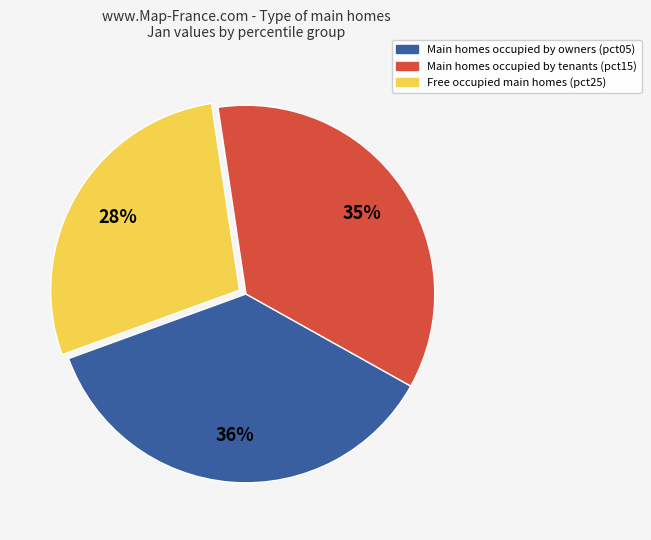

To the nearest percent, what is the difference between the largest and smallest slice percentages?

8%